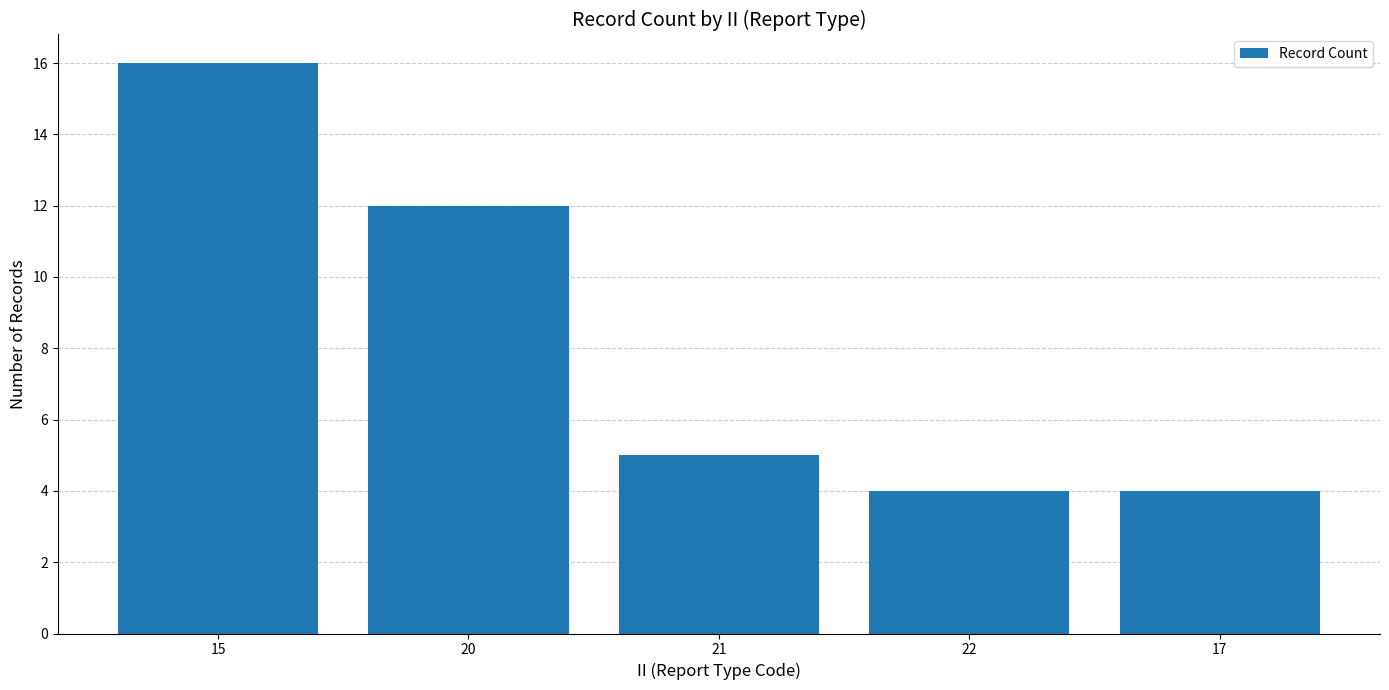

What is the difference between the second highest and second lowest values?

8